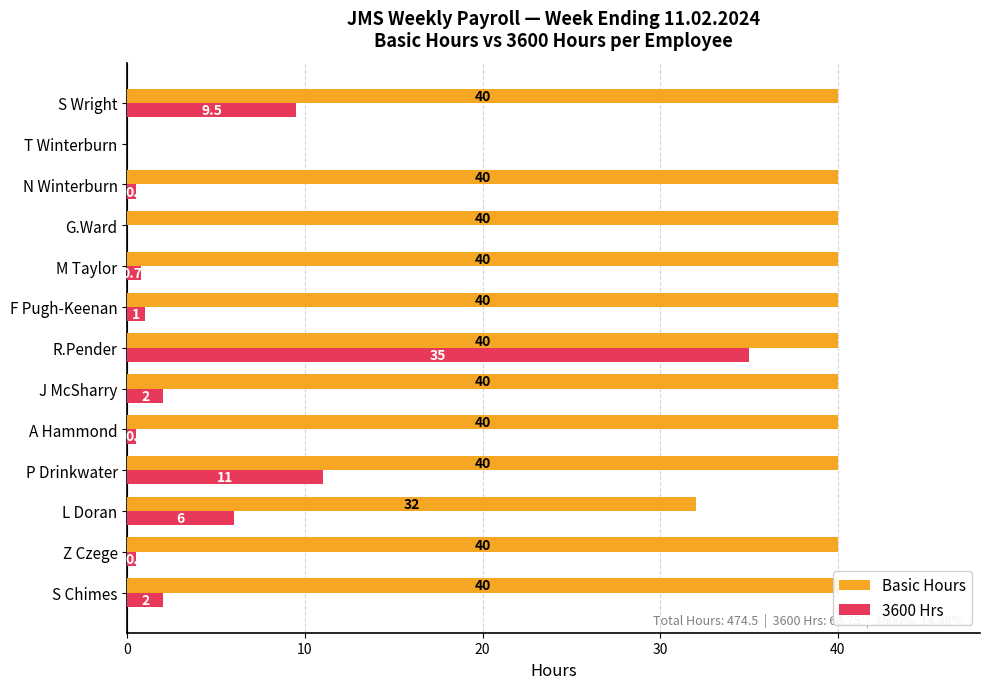

At how many categories does at least one series exceed 20?

12